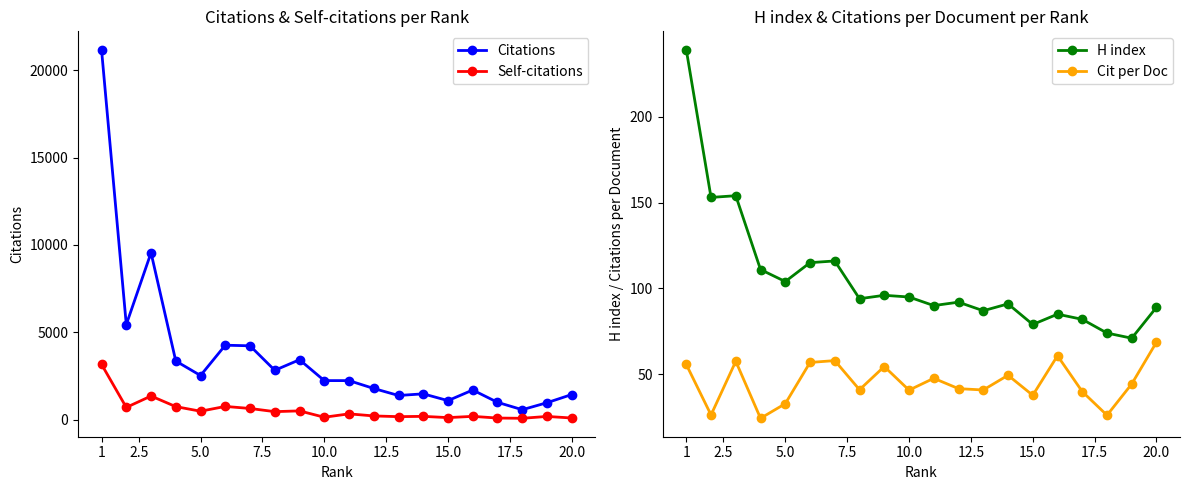

What is the maximum value for Self-citations?

3172